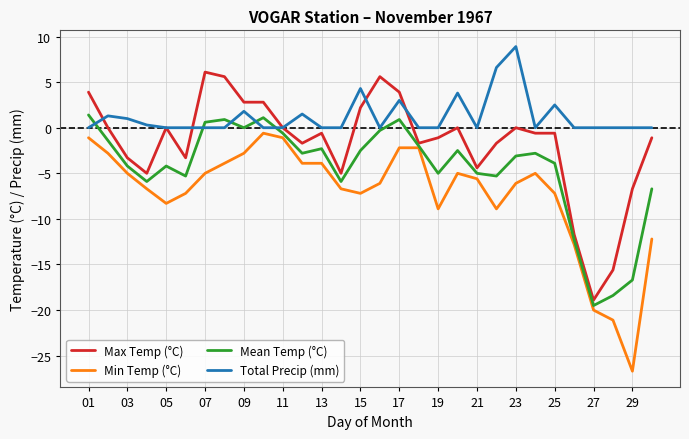

How many lines are shown in the chart?

4